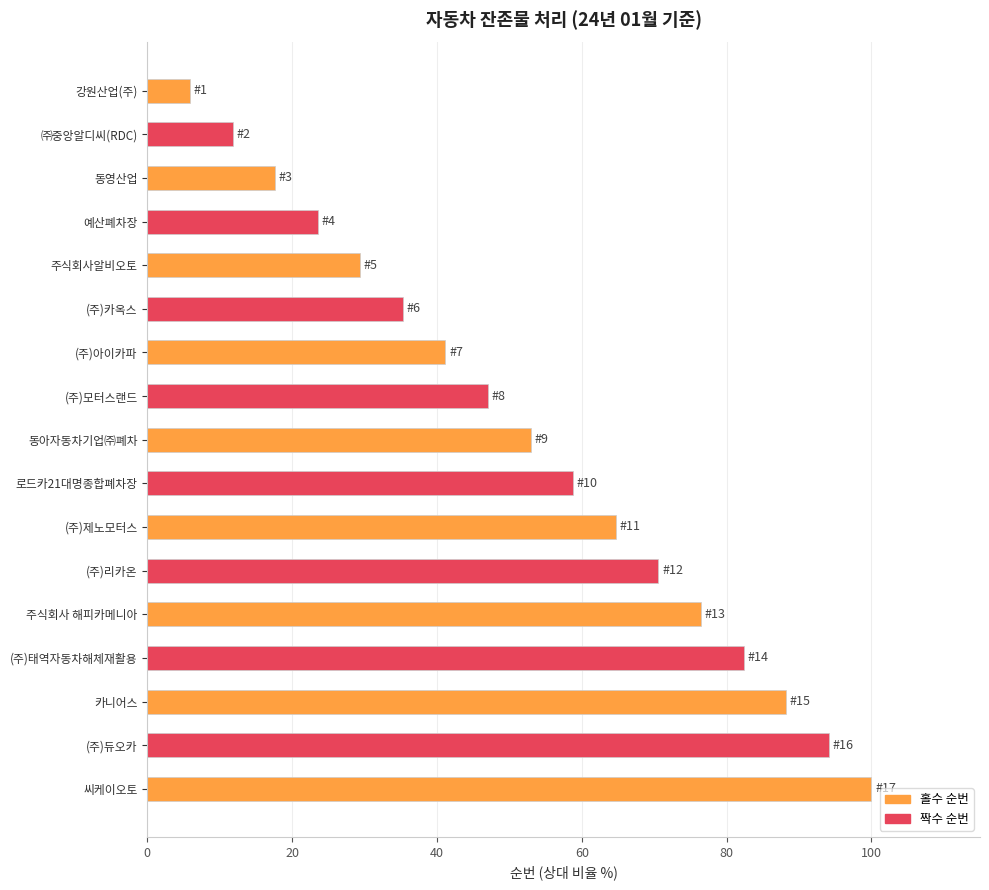

List the labels in order of value, largest first.

씨케이오토, (주)듀오카, 카니어스, (주)태역자동차해체재활용, 주식회사 해피카메니아, (주)리카온, (주)제노모터스, 로드카21대명종합폐차장, 동아자동차기업㈜폐차, (주)모터스랜드, (주)아이카파, (주)카옥스, 주식회사알비오토, 예산폐차장, 동영산업, ㈜중앙알디씨(RDC), 강원산업(주)